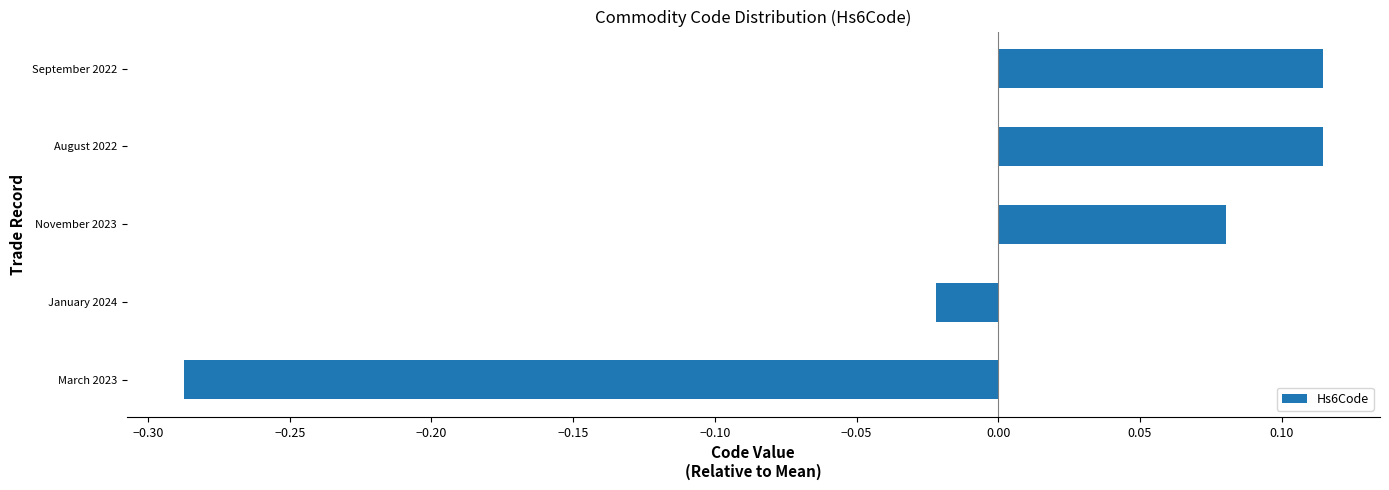

The value at September 2022 is 0.2. True or false?

False